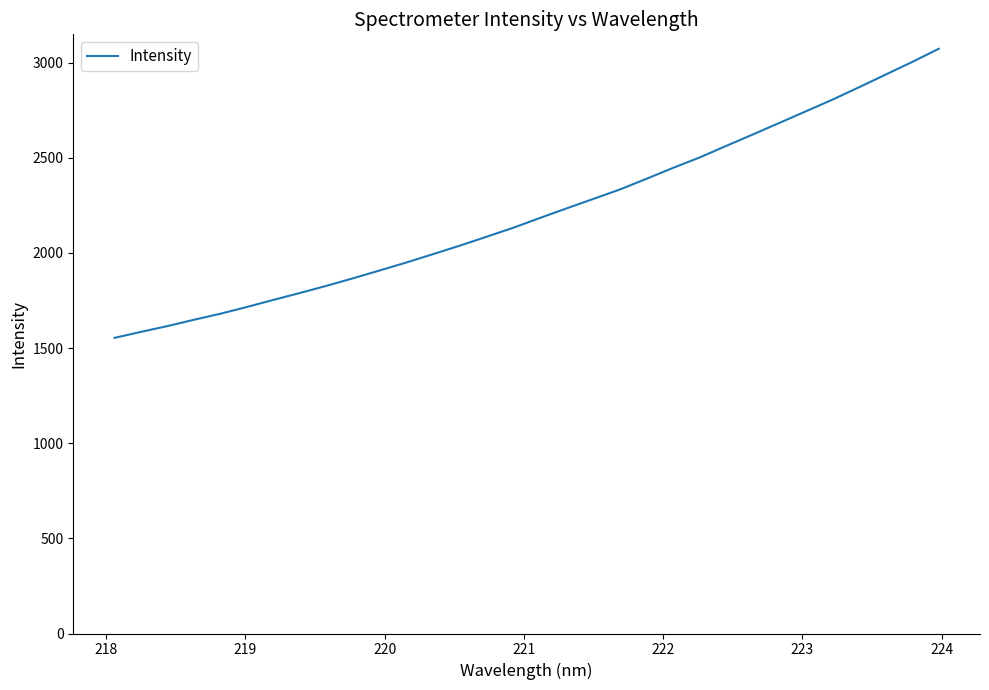

What is the difference between the maximum and minimum values?

1519.0